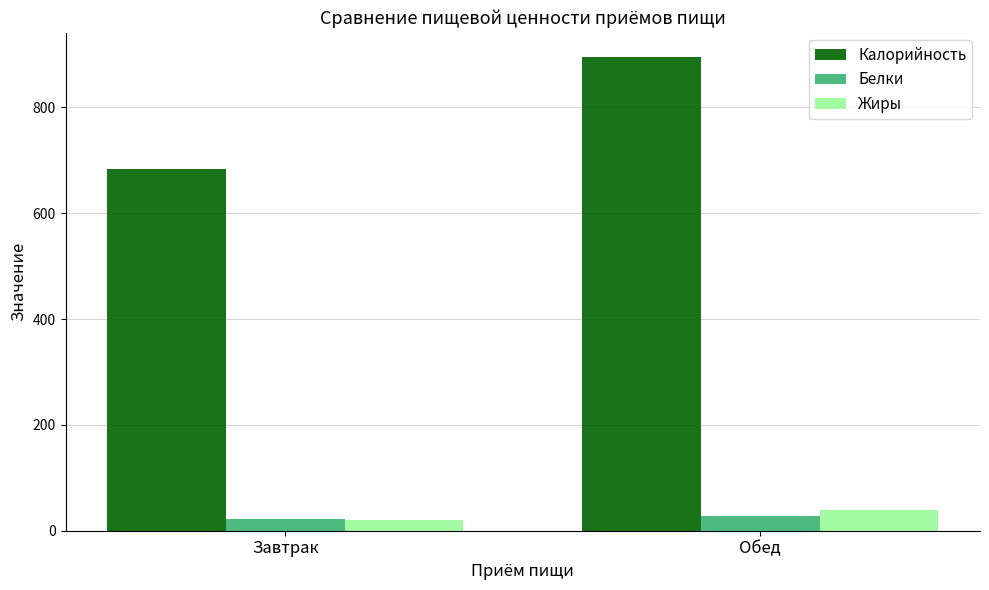

Is it true that Жиры equals 39 at Обед?

True